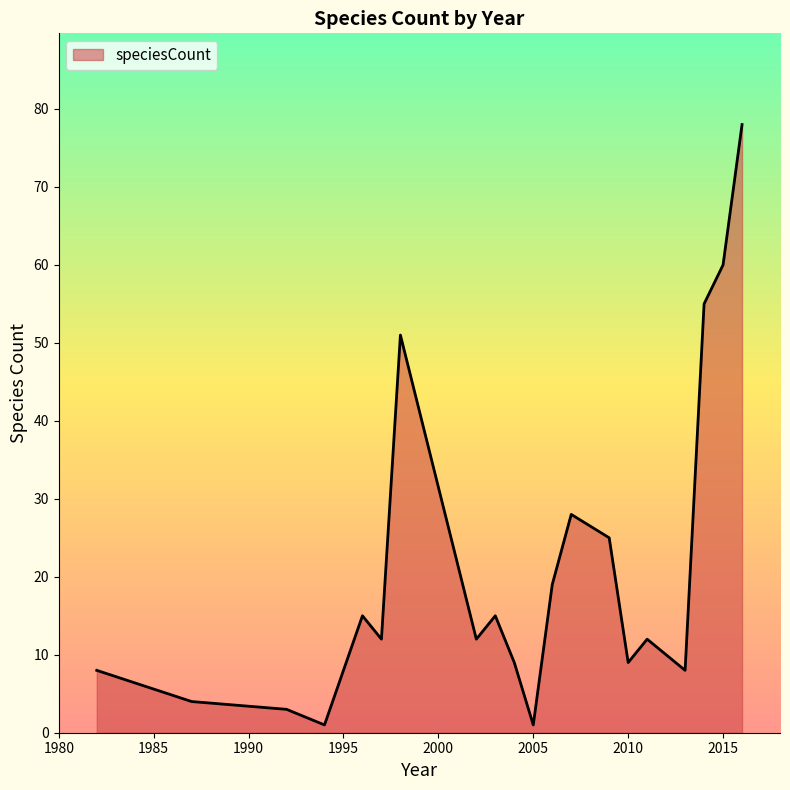

What is the greatest value displayed?

78